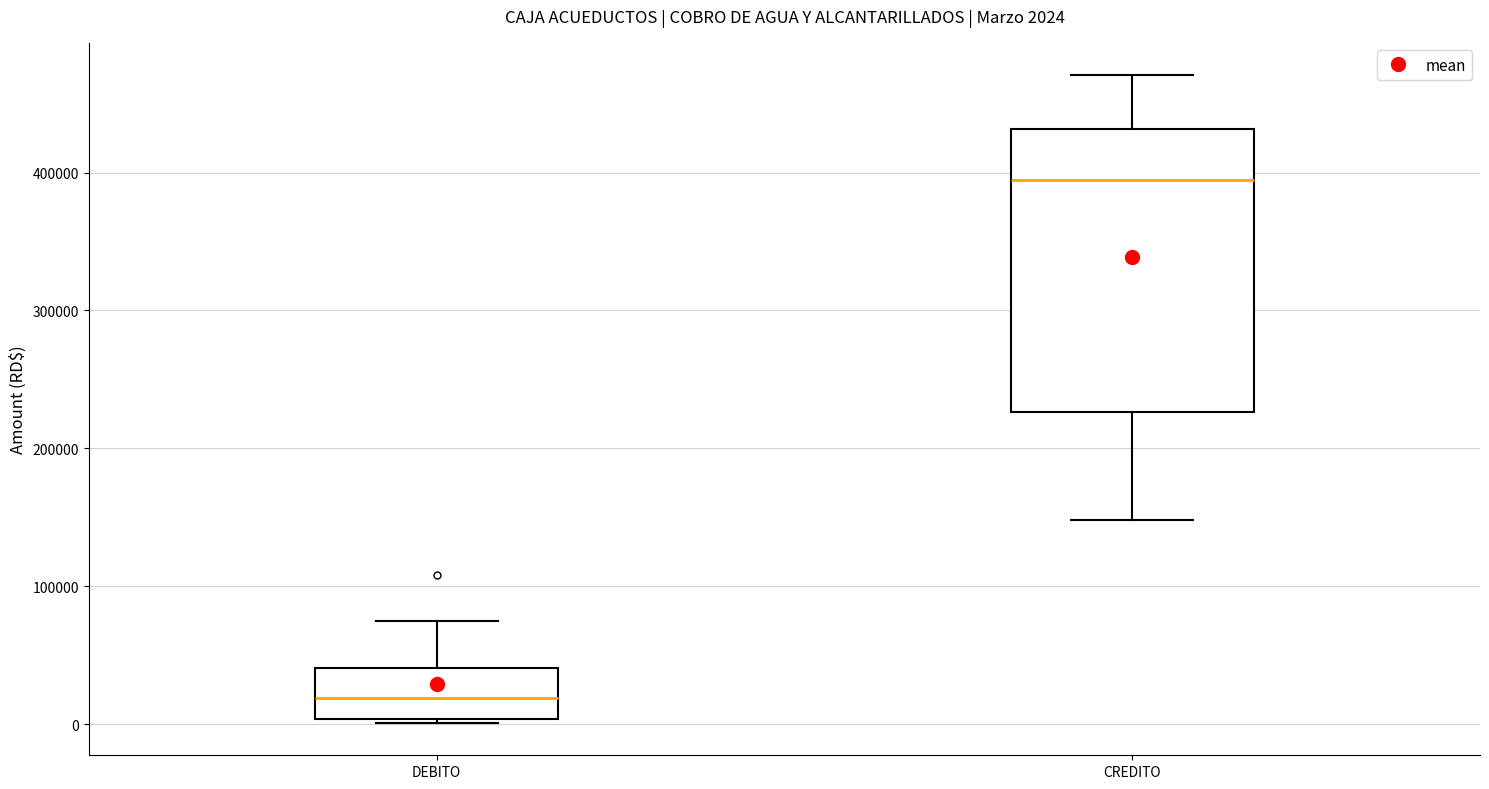

Which box's median line is the lowest?

DEBITO